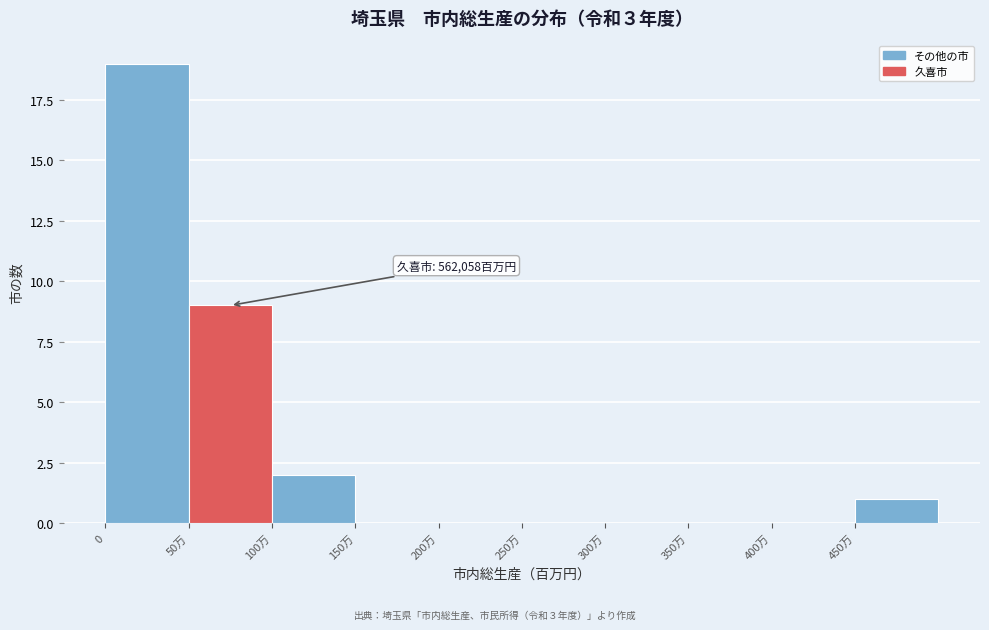

Reading left to right, transcribe all the data shown in this chart.

0=19	50万=9	100万=2	150万=0	200万=0	250万=0	300万=0	350万=0	400万=0	450万=1